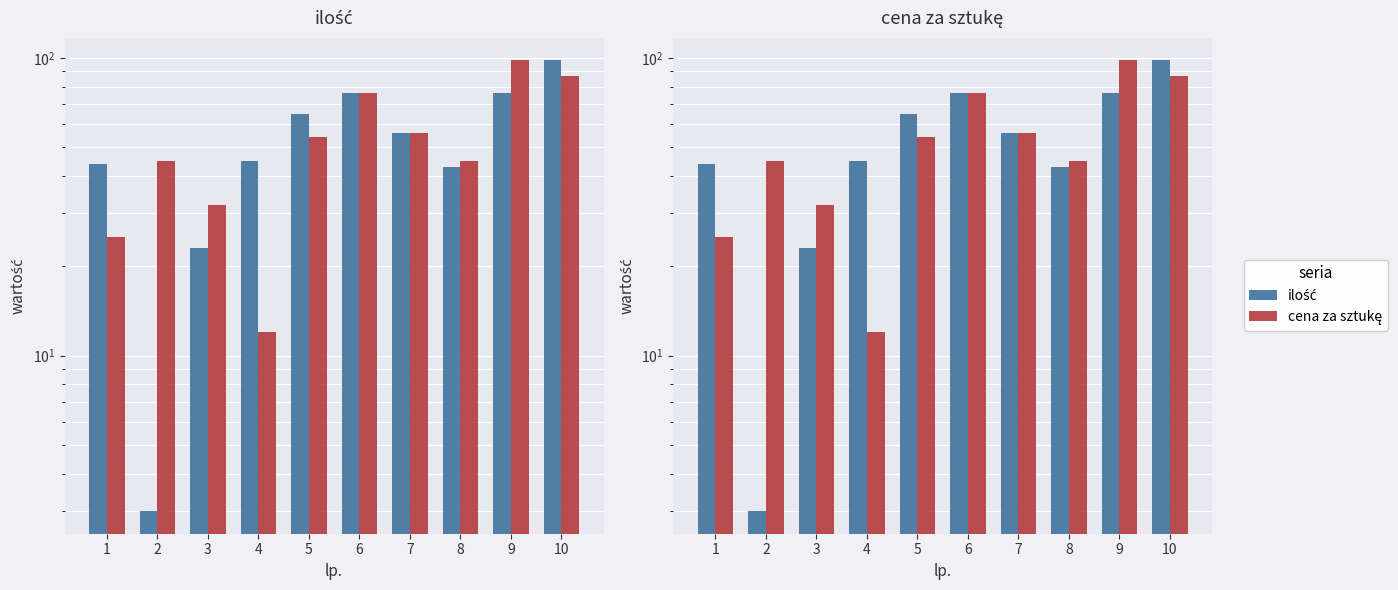

What is the value of the ilość bar at the 9th from the left?

76